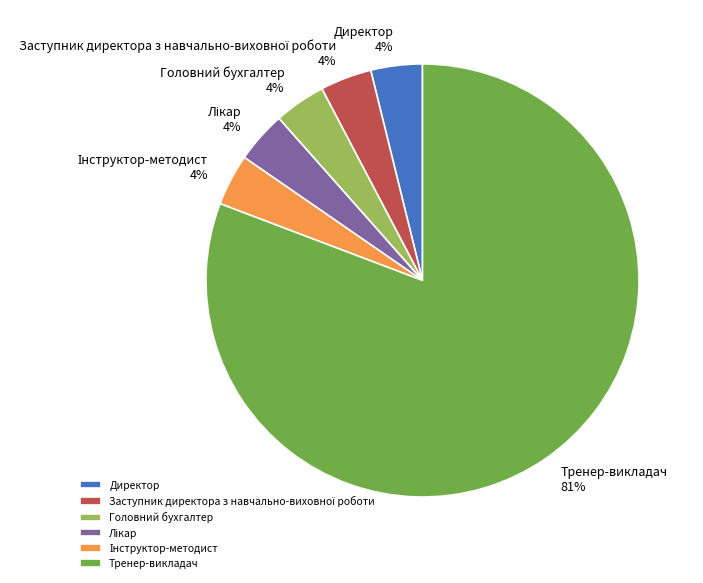

Which category has the biggest portion of the pie?

Тренер-викладач